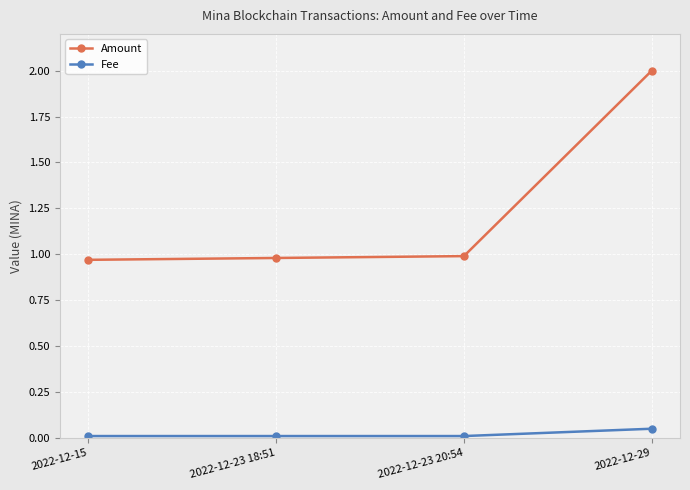

What is the sum of all Amount values?

4.9